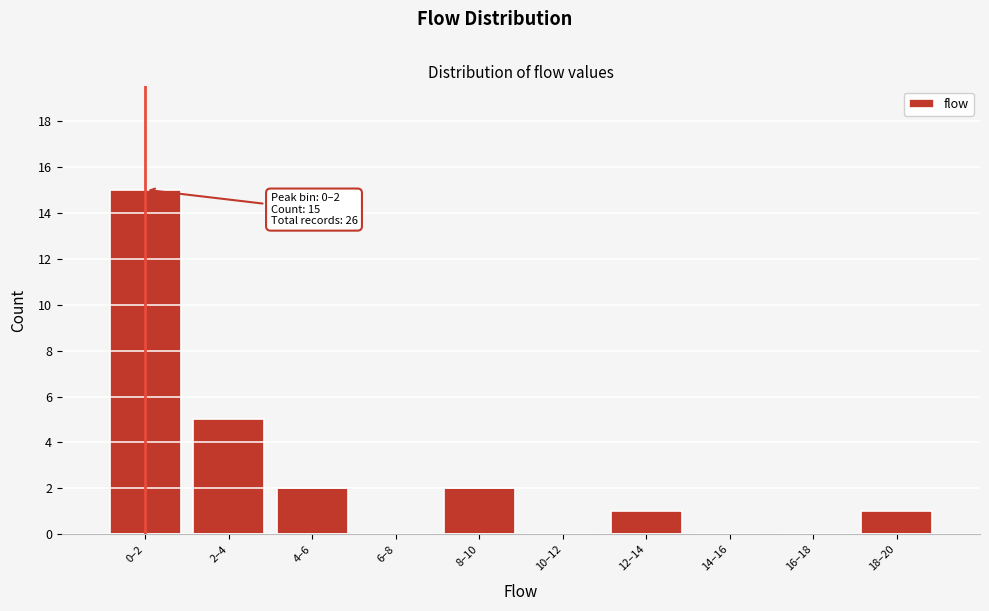

Reading left to right, what are all the values shown in this chart?

0–2=15	2–4=5	4–6=2	6–8=0	8–10=2	10–12=0	12–14=1	14–16=0	16–18=0	18–20=1